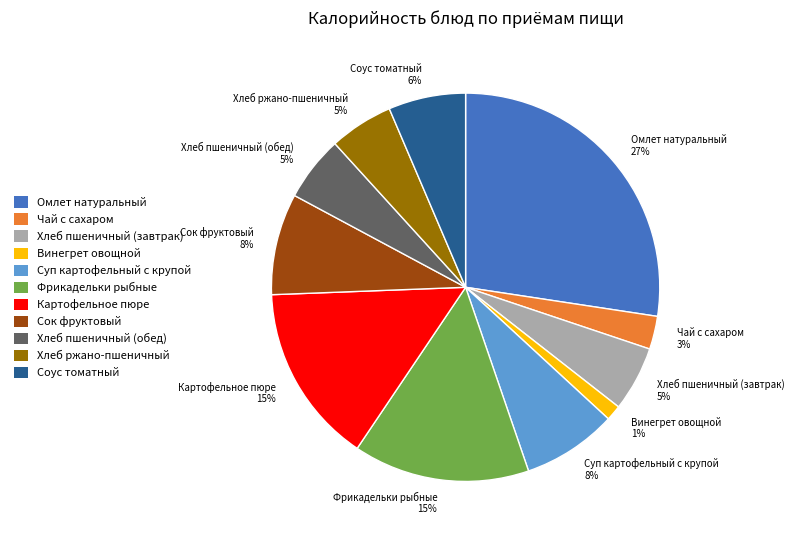

How many slices are in this pie chart?

11